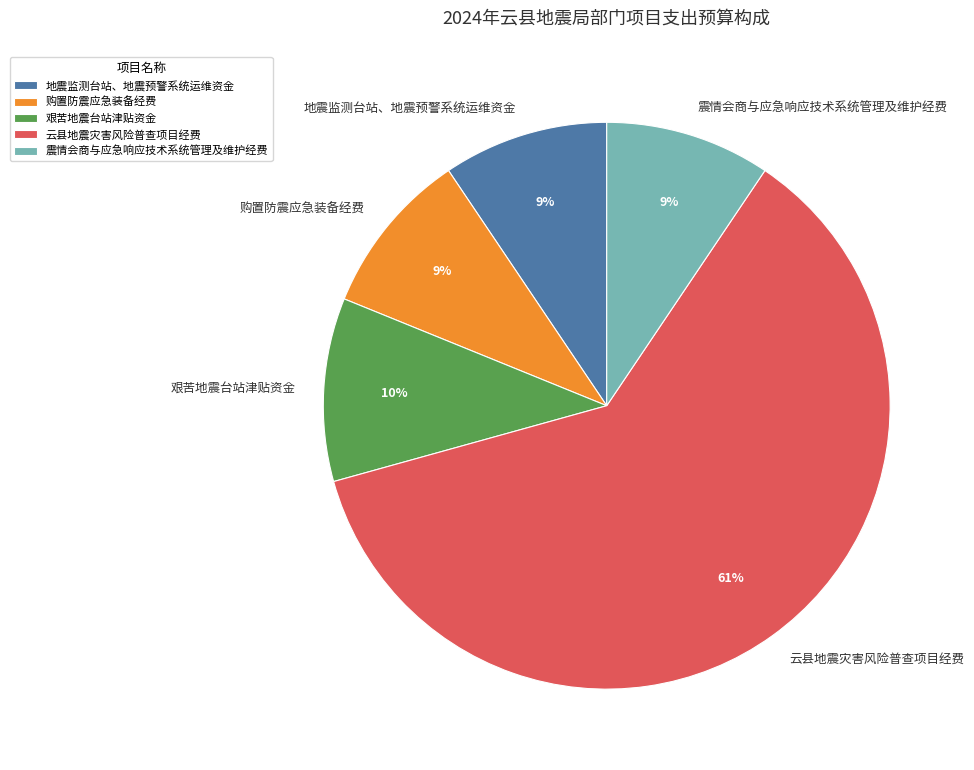

Is it true that 购置防震应急装备经费 is 4% of the pie?

False